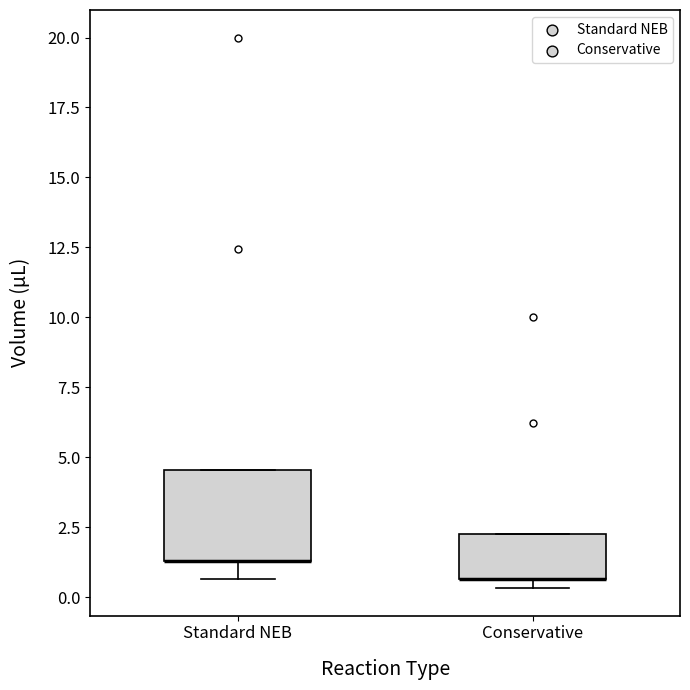

Where is the upper edge of the box for Conservative on the y-axis? The values are not printed on the chart, so give them approximately, as read against the axis.

2.5